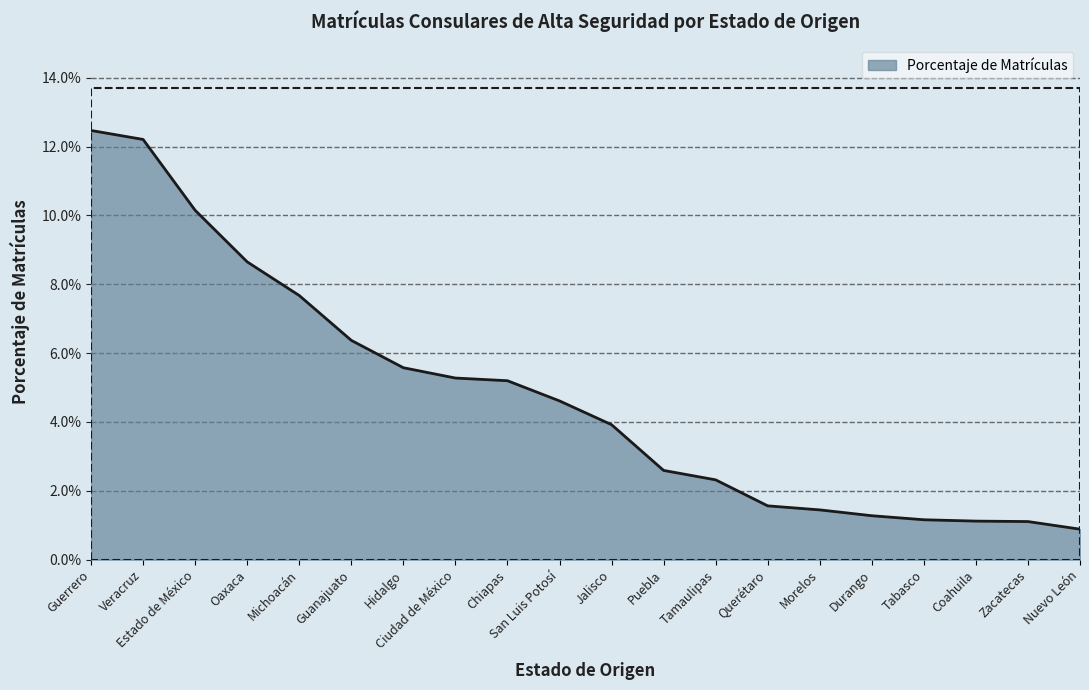

Reading left to right, what are all the values shown in this chart?

Guerrero=0.1	Veracruz=0.1	Estado de México=0.1	Oaxaca=0.1	Michoacán=0.1	Guanajuato=0.1	Hidalgo=0.1	Ciudad de México=0.1	Chiapas=0.1	San Luis Potosí=0.0	Jalisco=0.0	Puebla=0.0	Tamaulipas=0.0	Querétaro=0.0	Morelos=0.0	Durango=0.0	Tabasco=0.0	Coahuila=0.0	Zacatecas=0.0	Nuevo León=0.0